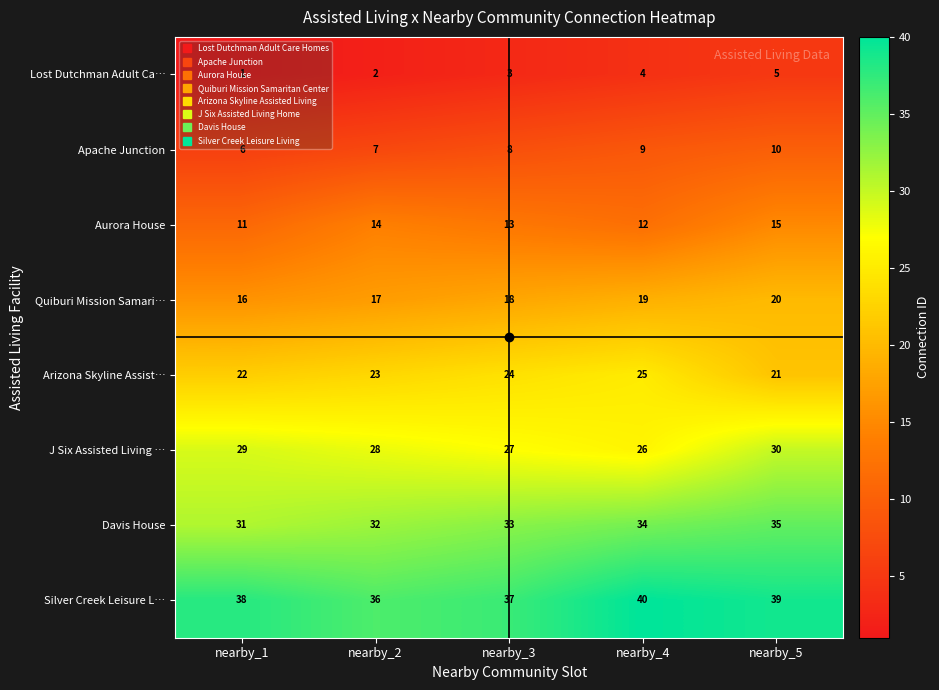

Is the value of Quiburi Mission Samari… at nearby_2 greater than the value of Arizona Skyline Assist… at nearby_1?

No